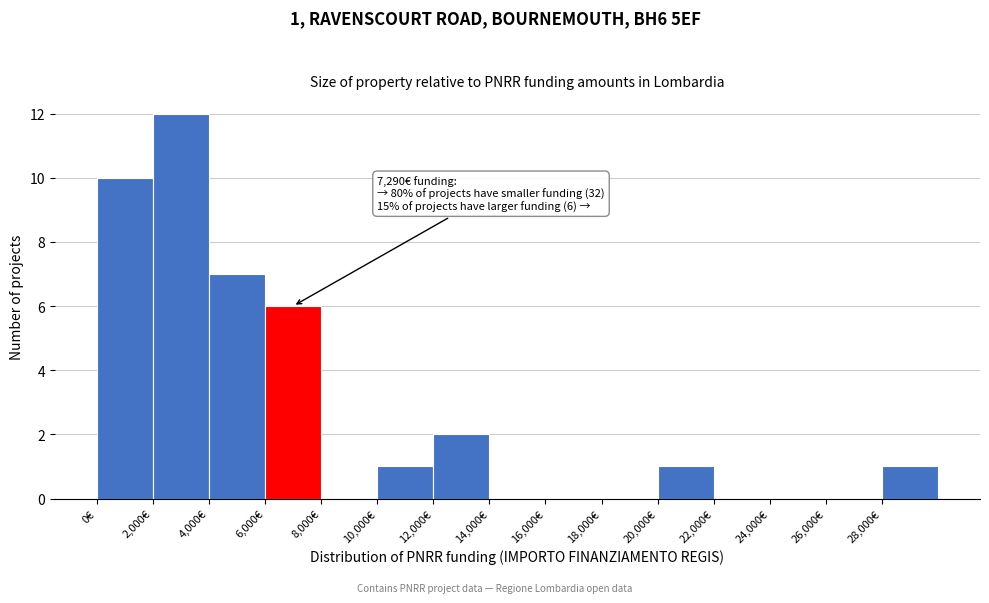

Over which range of the x-axis is the bar tallest?

2000 to 4000